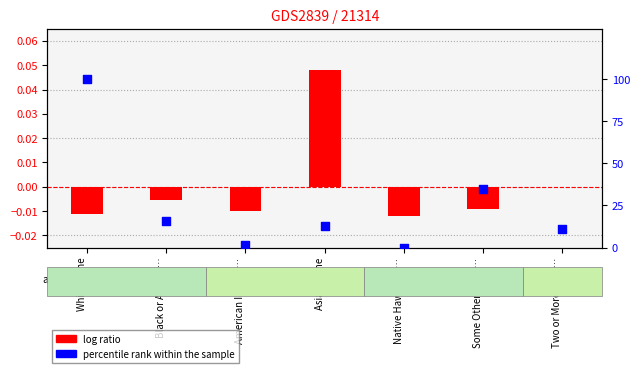

At how many categories does at least one series exceed 15?

3